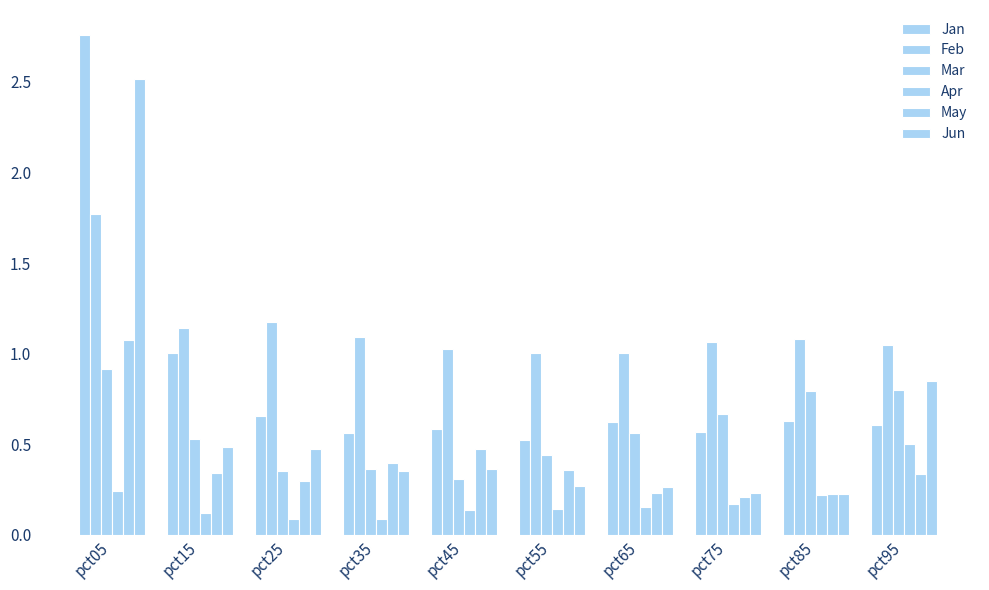

Which has a higher value, pct05 or pct45?

pct05